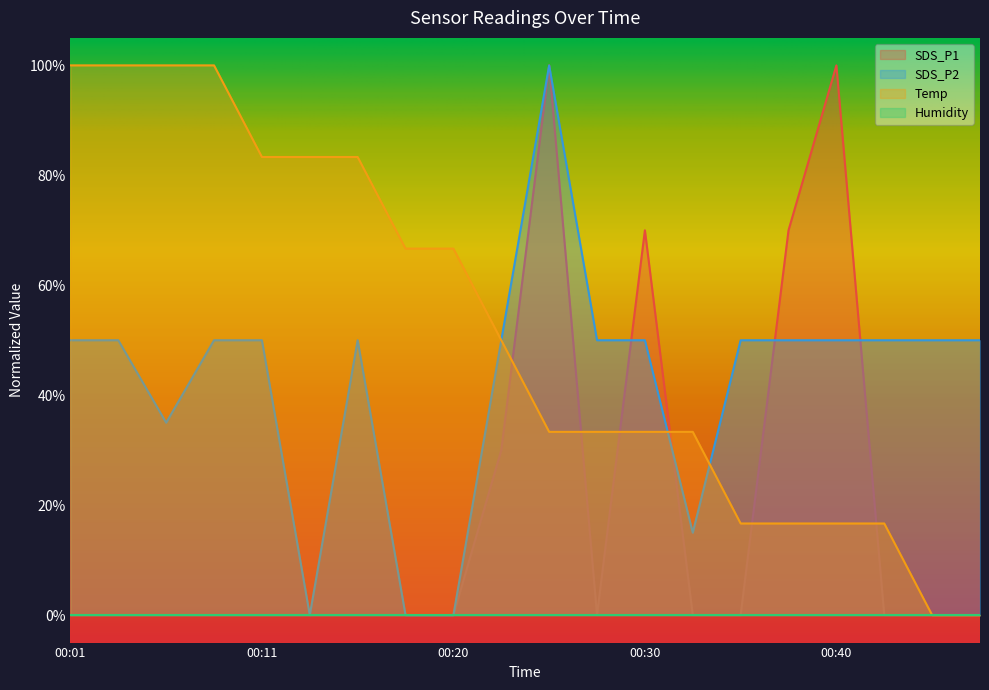

At which label is Temp closest to 50?

00:23